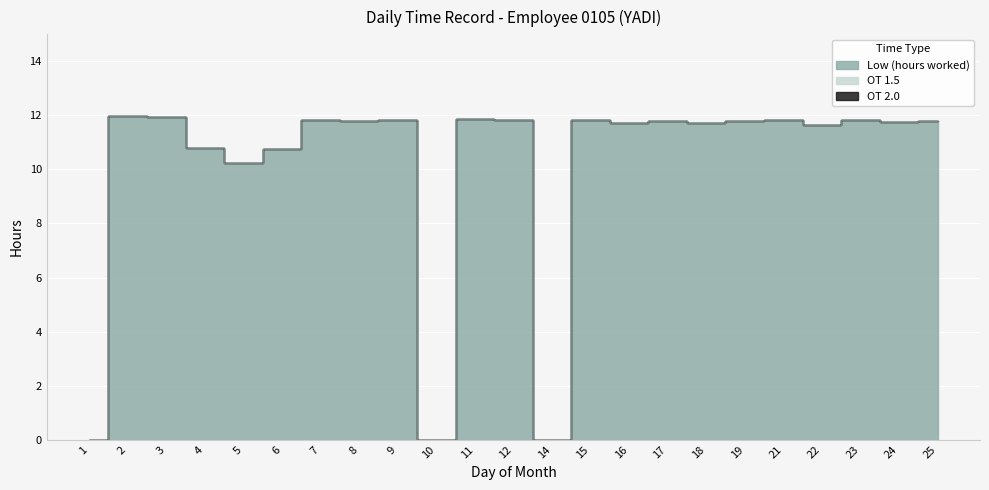

At which label is OT 2.0 closest to 0?

1